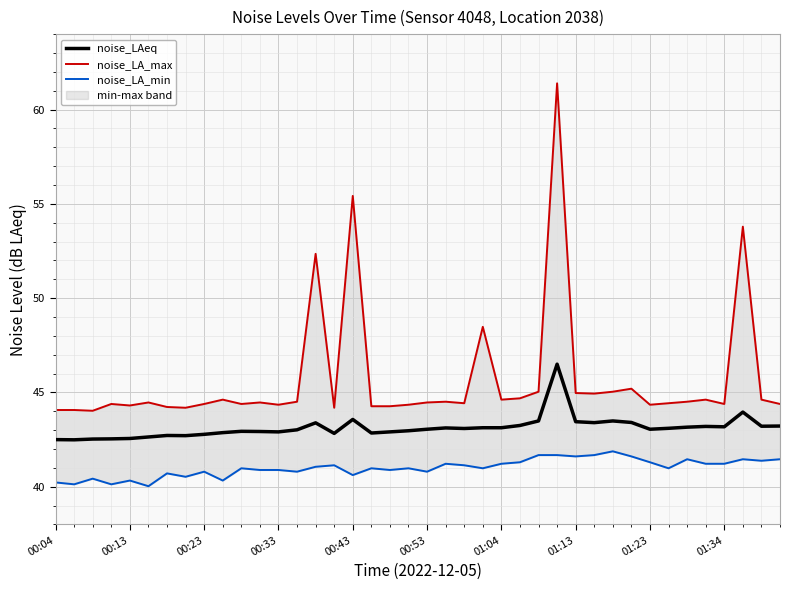

What is the maximum value shown in the chart?

61.4